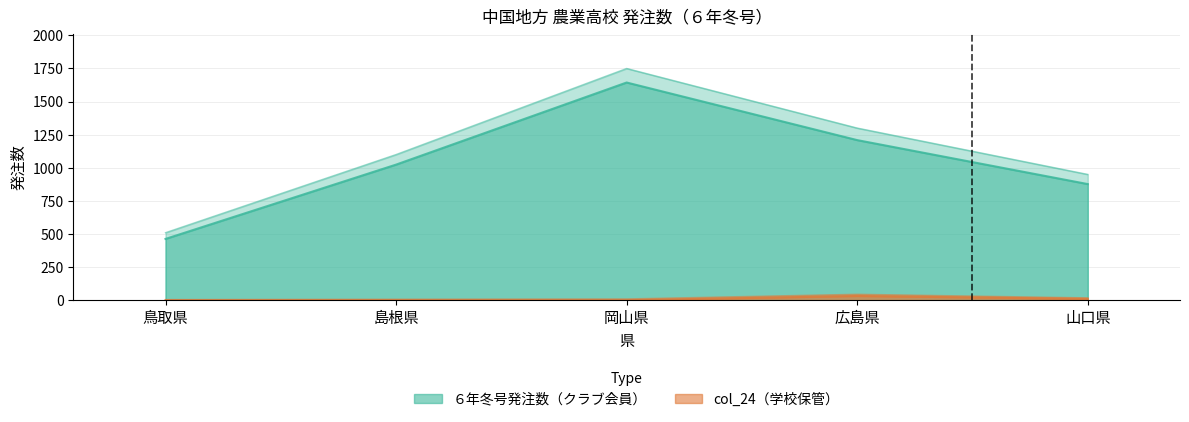

What position from the right is 岡山県?

3